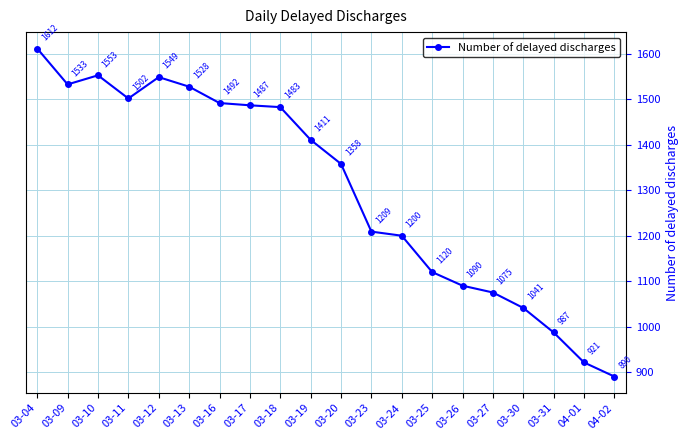

Reading left to right, extract all data points from this chart.

03-04=1612	03-09=1533	03-10=1553	03-11=1502	03-12=1549	03-13=1528	03-16=1492	03-17=1487	03-18=1483	03-19=1411	03-20=1358	03-23=1209	03-24=1200	03-25=1120	03-26=1090	03-27=1075	03-30=1041	03-31=987	04-01=921	04-02=890